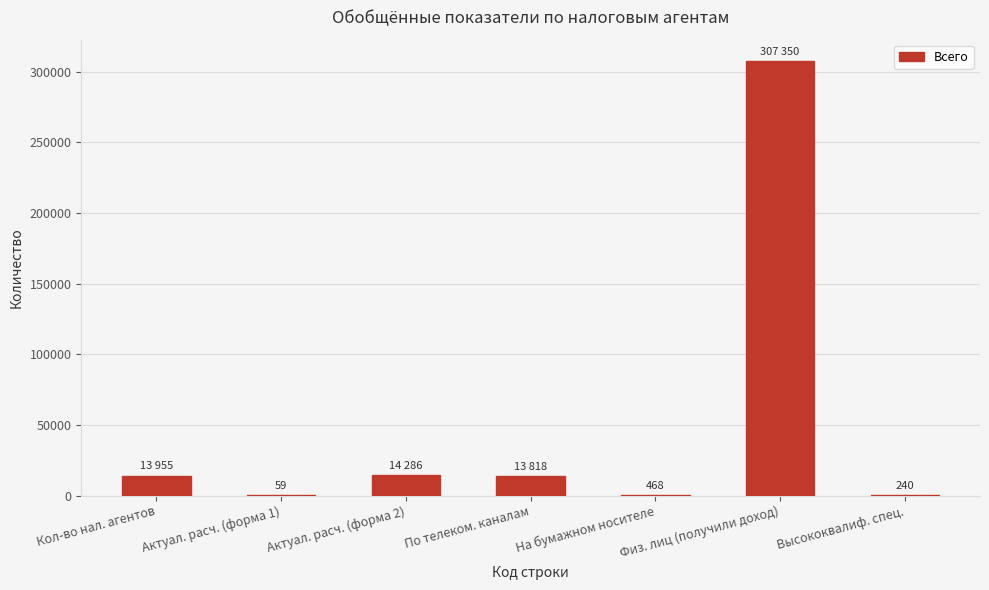

The value at Актуал. расч. (форма 2) is 24608. True or false?

False